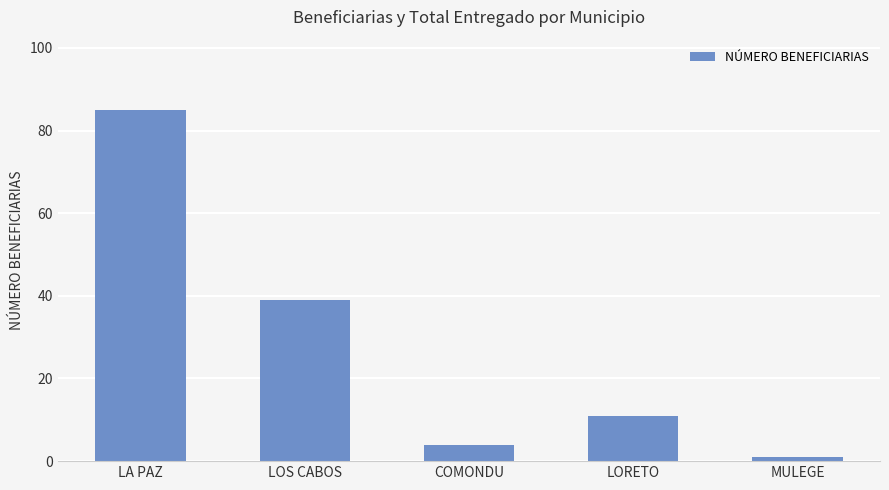

What position from the left is LOS CABOS?

2